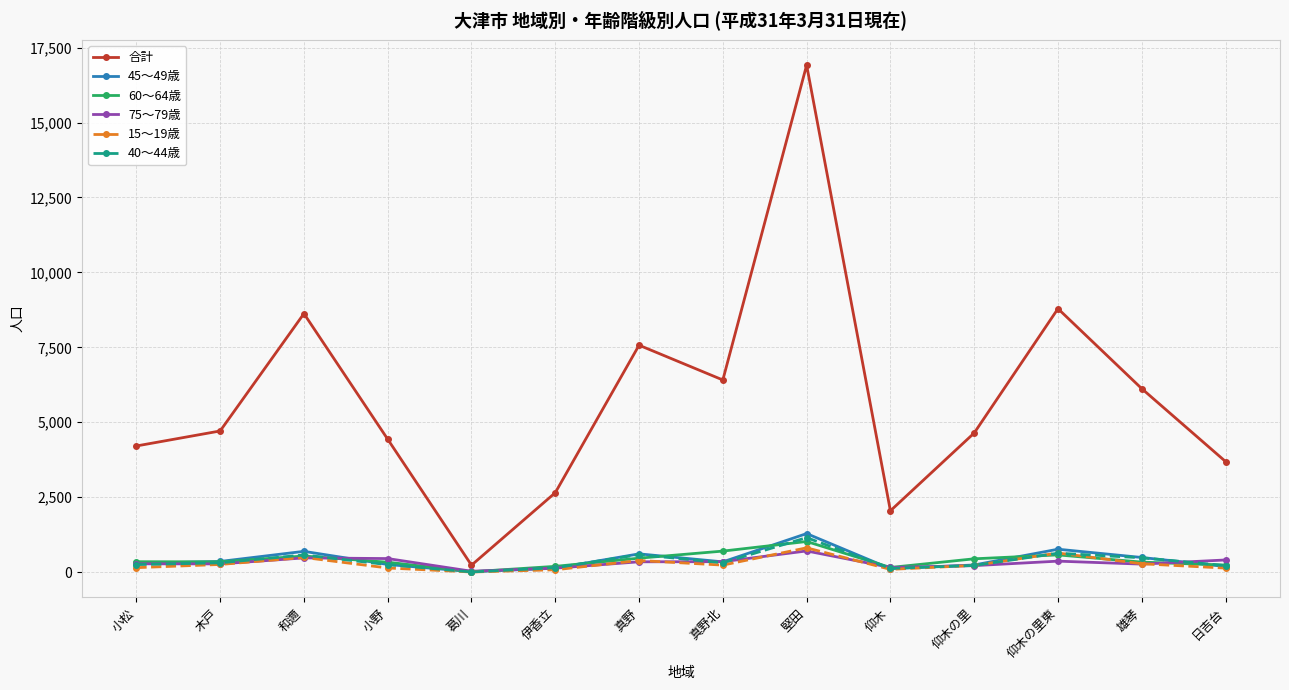

What are all the series names shown in the legend?

合計, 45～49歳, 60～64歳, 75～79歳, 15～19歳, 40～44歳